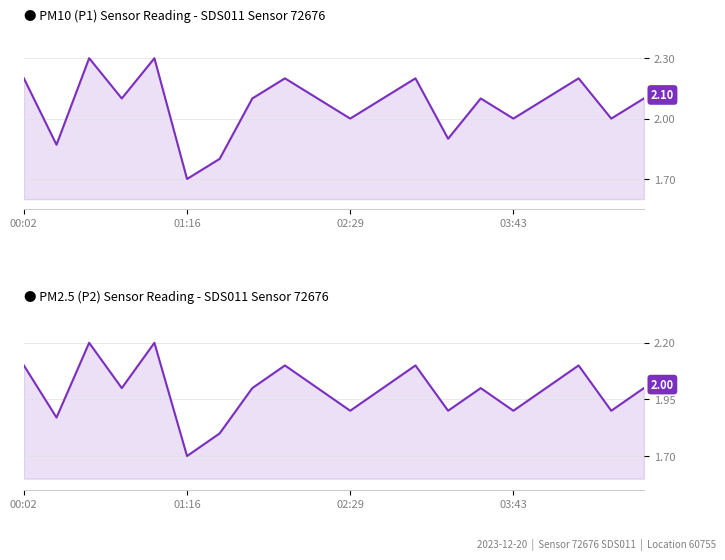

What position from the left is 17?

18